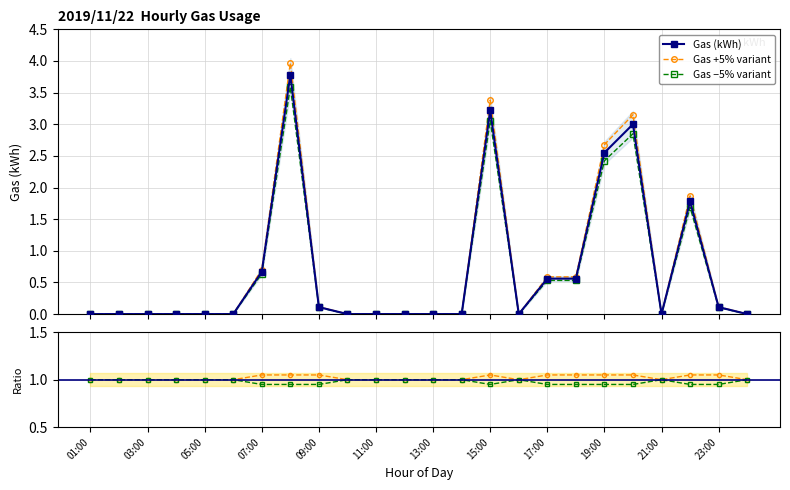

True or false: Gas +5% variant and Gas −5% variant intersect in this chart.

False